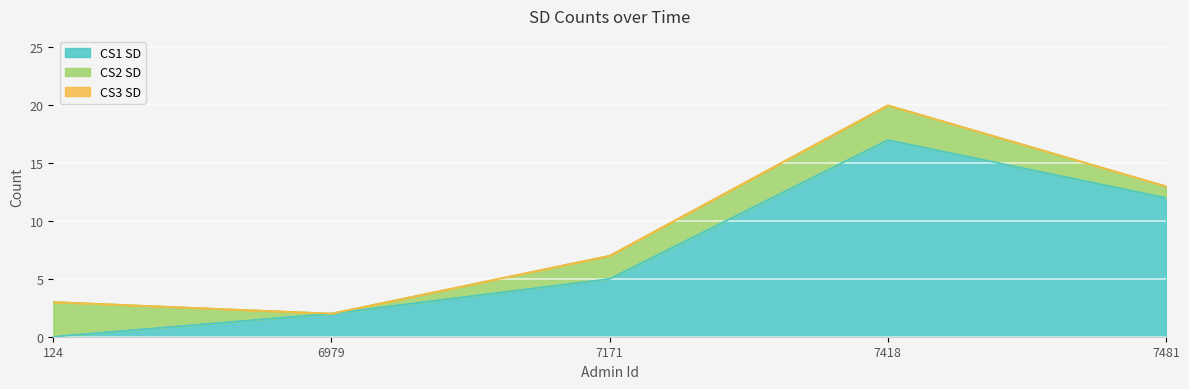

Which series has the largest range (max minus min)?

CS1 SD